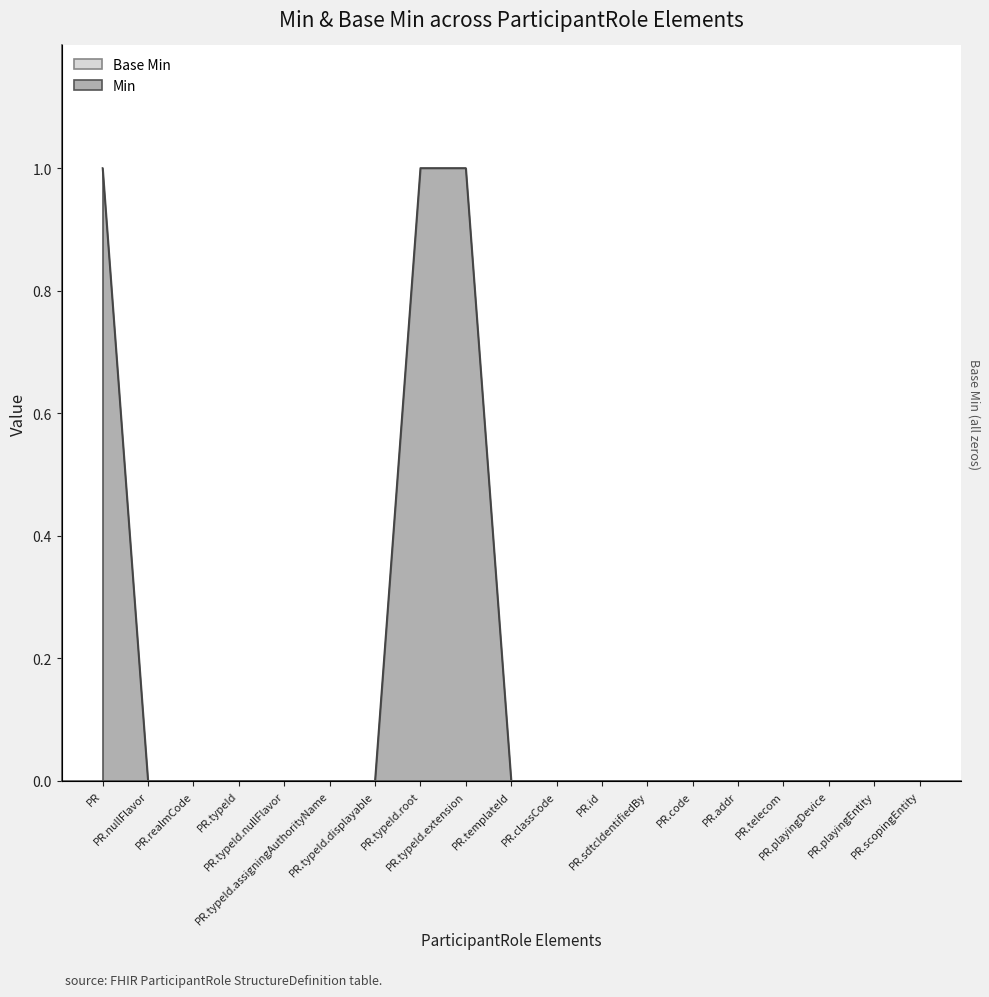

How many values are between 0 and 1?

19